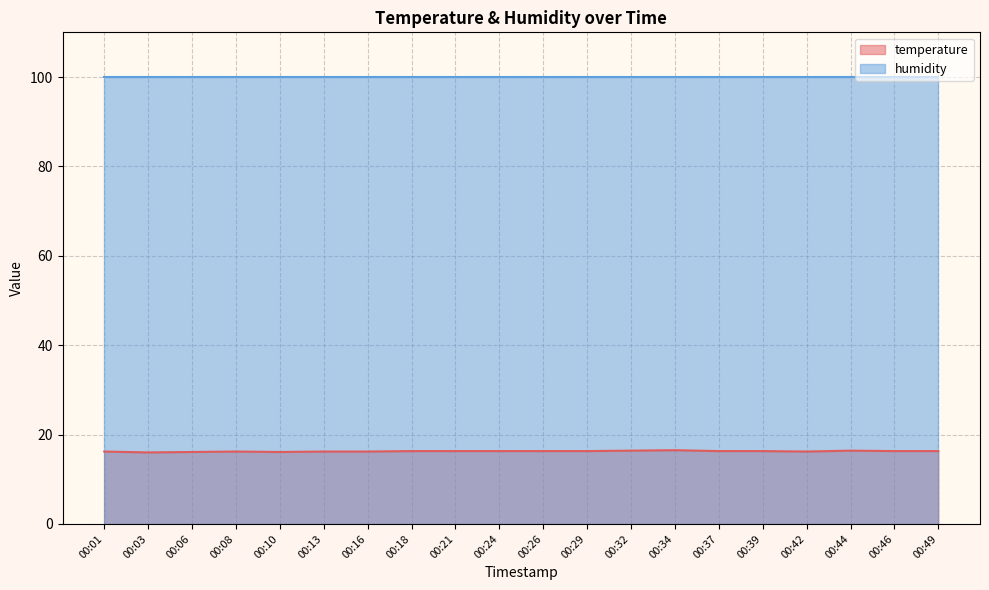

What is the change in value from 00:39 to 00:42?

-0.1